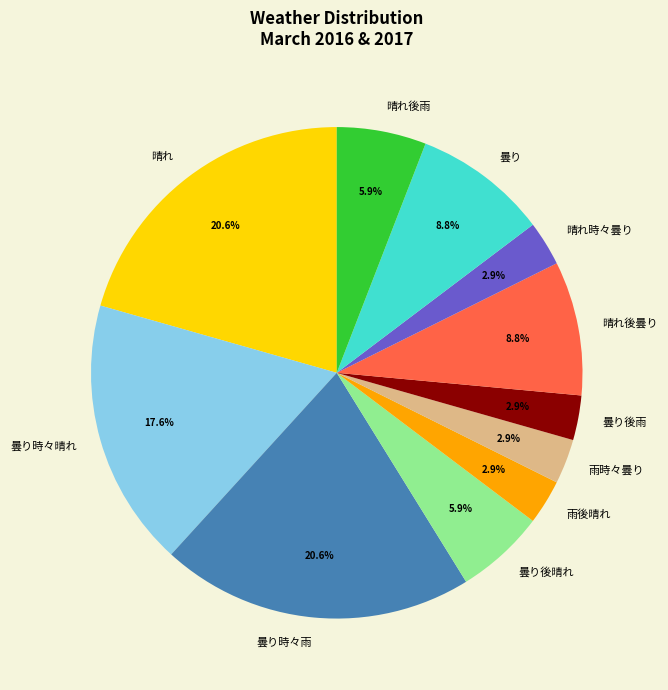

True or false: 曇り後晴れ accounts for 22% of the total.

False